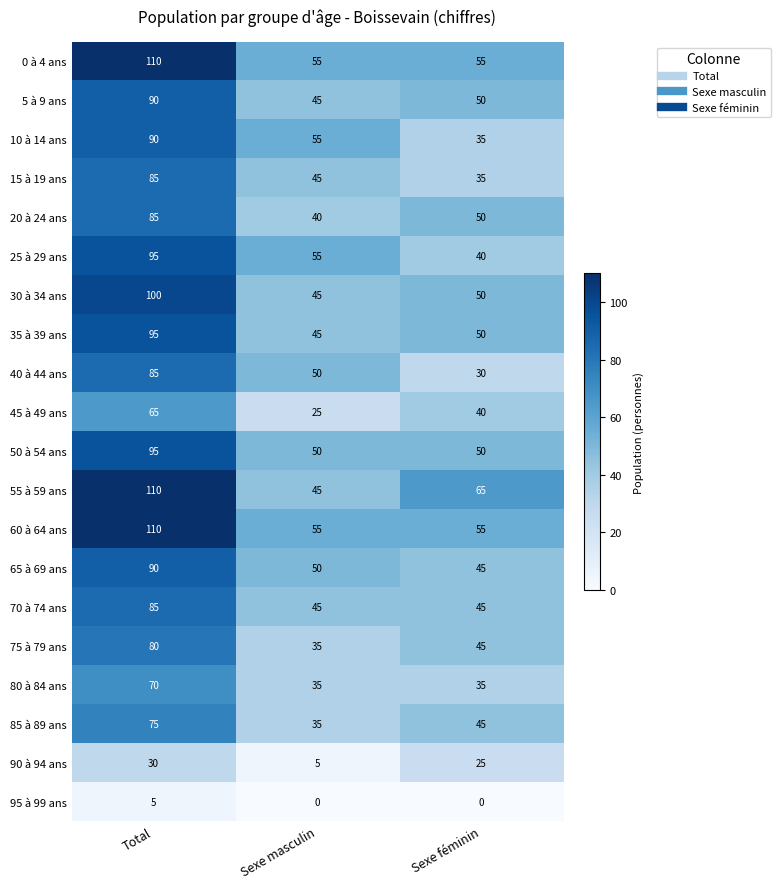

Which series has the largest range (max minus min)?

55 à 59 ans